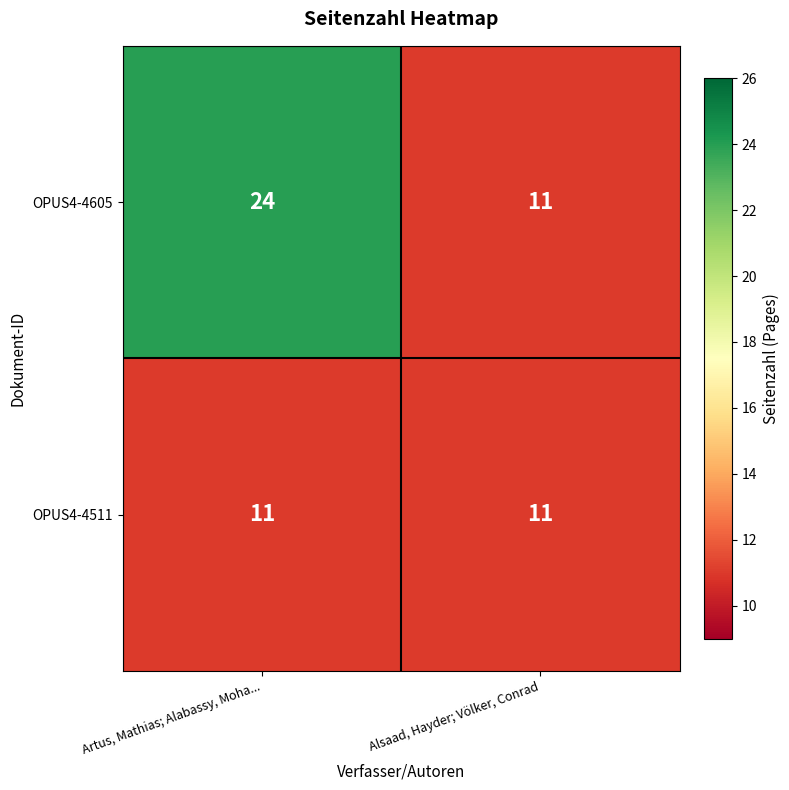

What is the smallest value displayed?

11